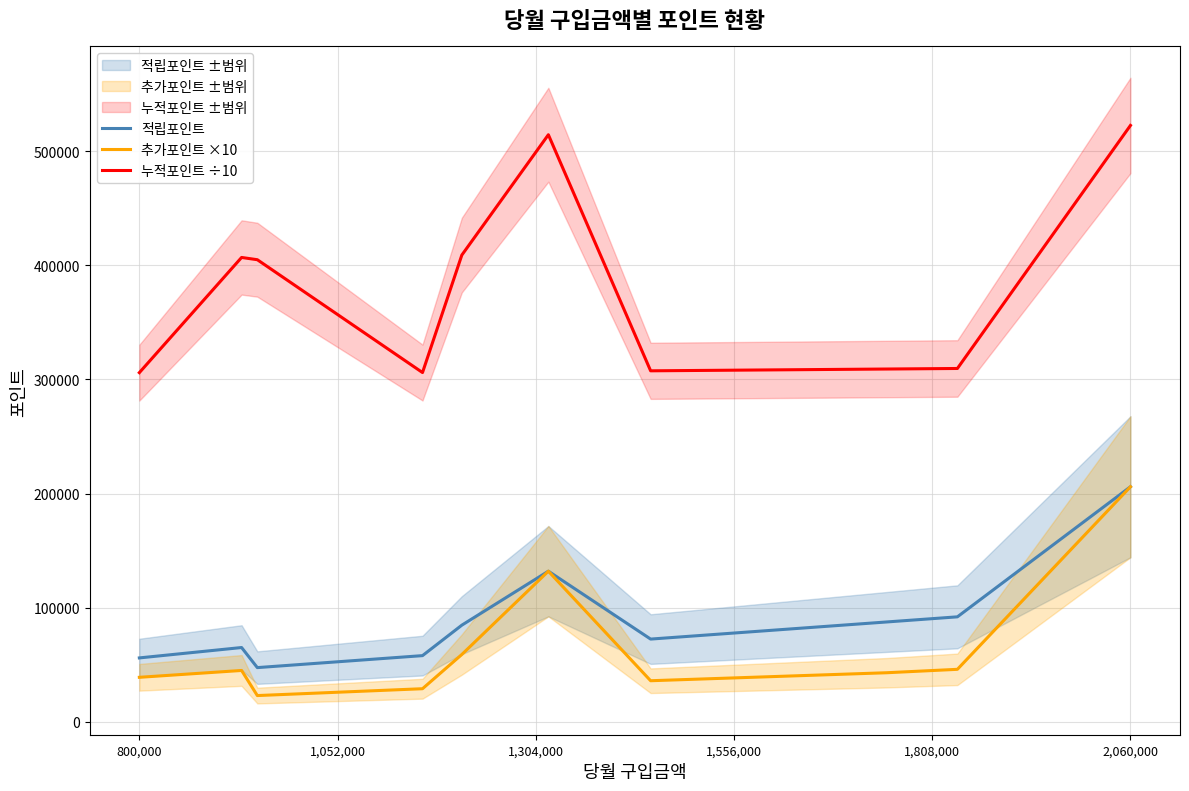

How many values in the 적립포인트 series exceed 84700?

4